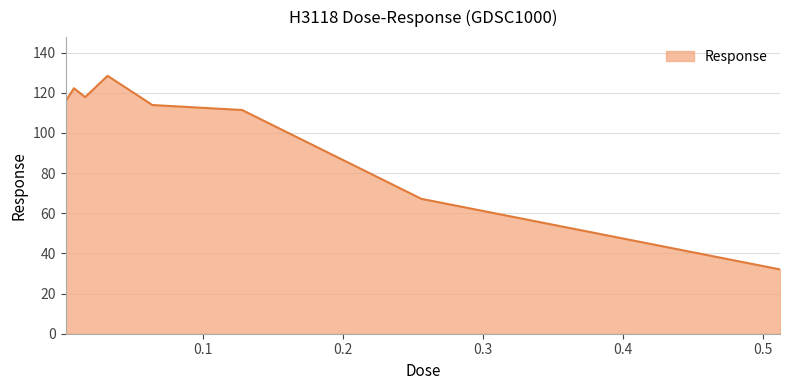

What is the difference between the maximum and minimum values?

96.4